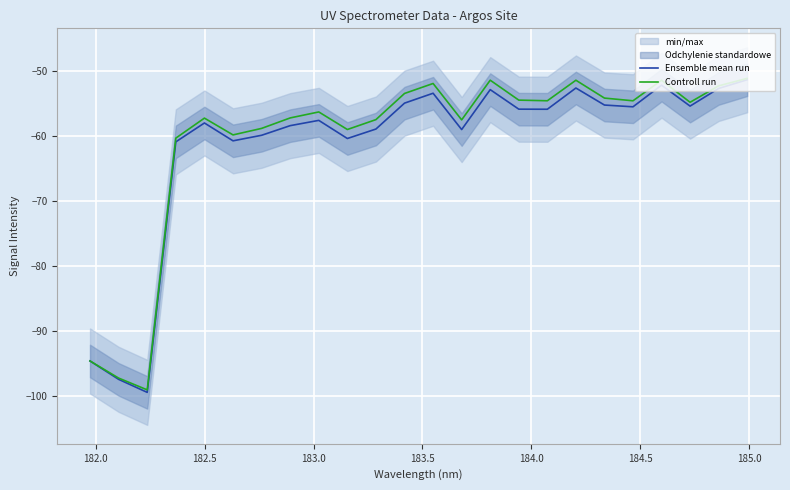

What is the minimum value for Controll run?

-99.0